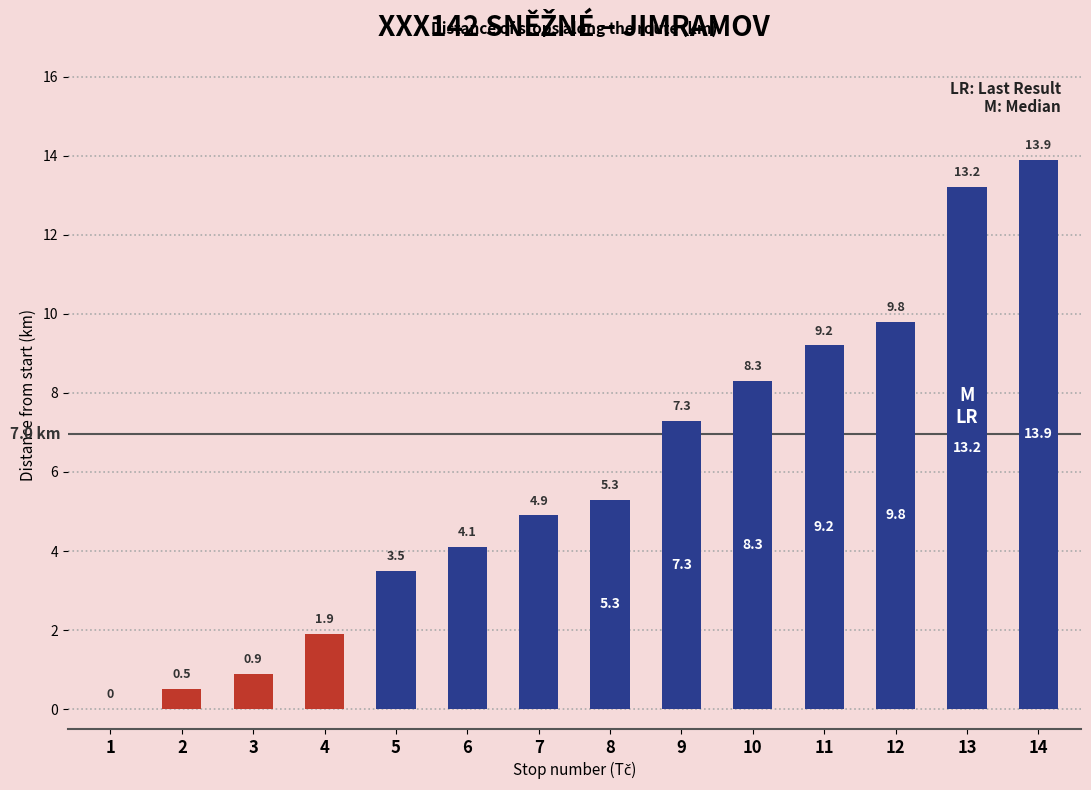

What is the sum of the values at 9 and 11?

16.5